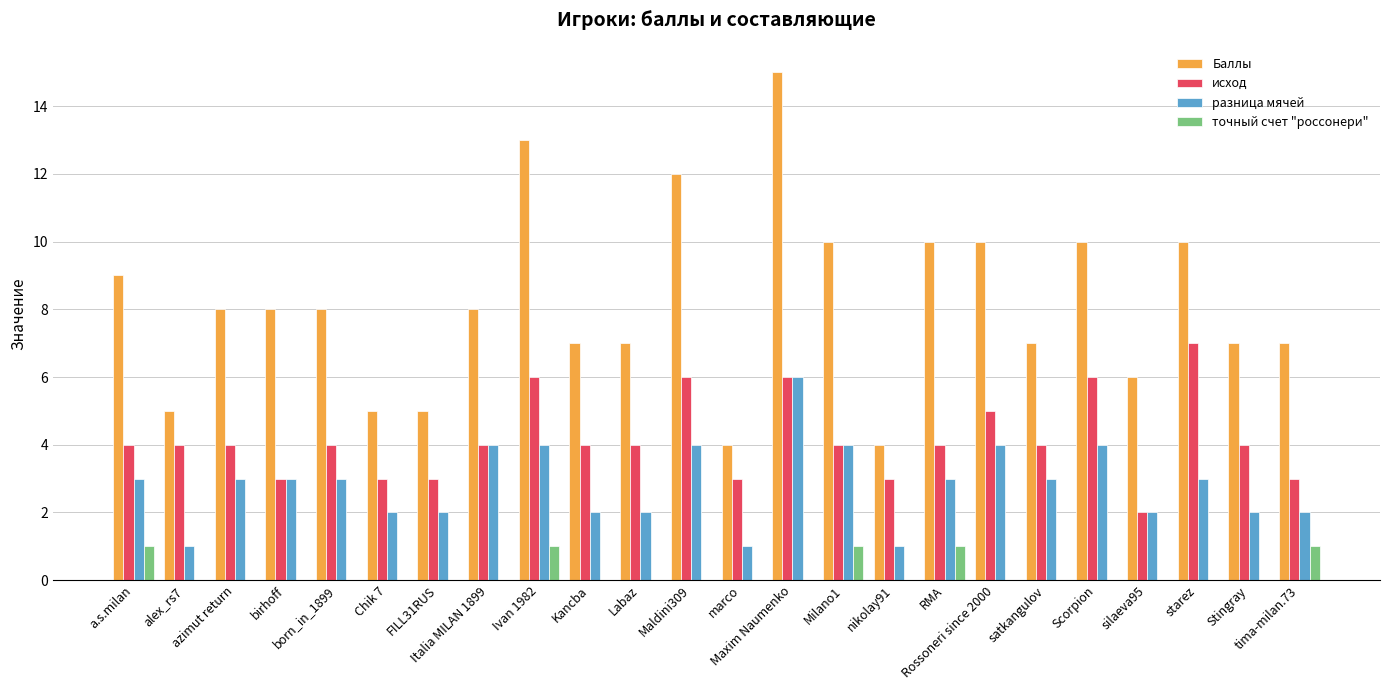

What are all the series names shown in the legend?

Баллы, исход, разница мячей, точный счет "россонери"